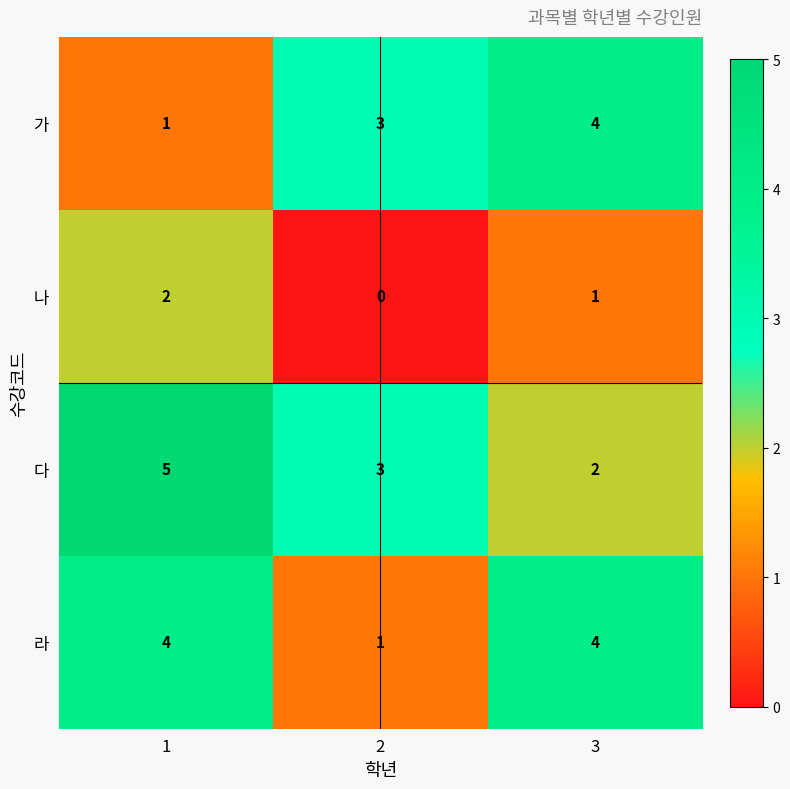

At how many categories does at least one series exceed 1?

3